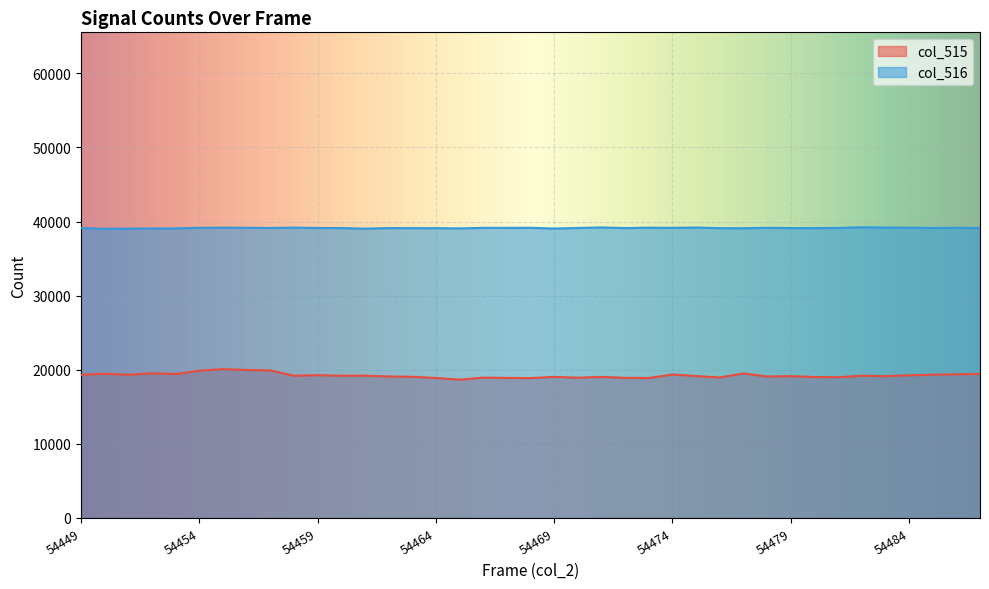

What are all the series names shown in the legend?

col_515, col_516